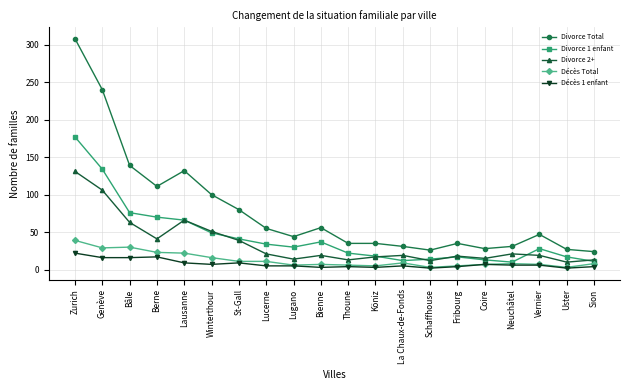

Rank the series by their maximum value, from highest to lowest.

Divorce Total, Divorce 1 enfant, Divorce 2+, Décès Total, Décès 1 enfant